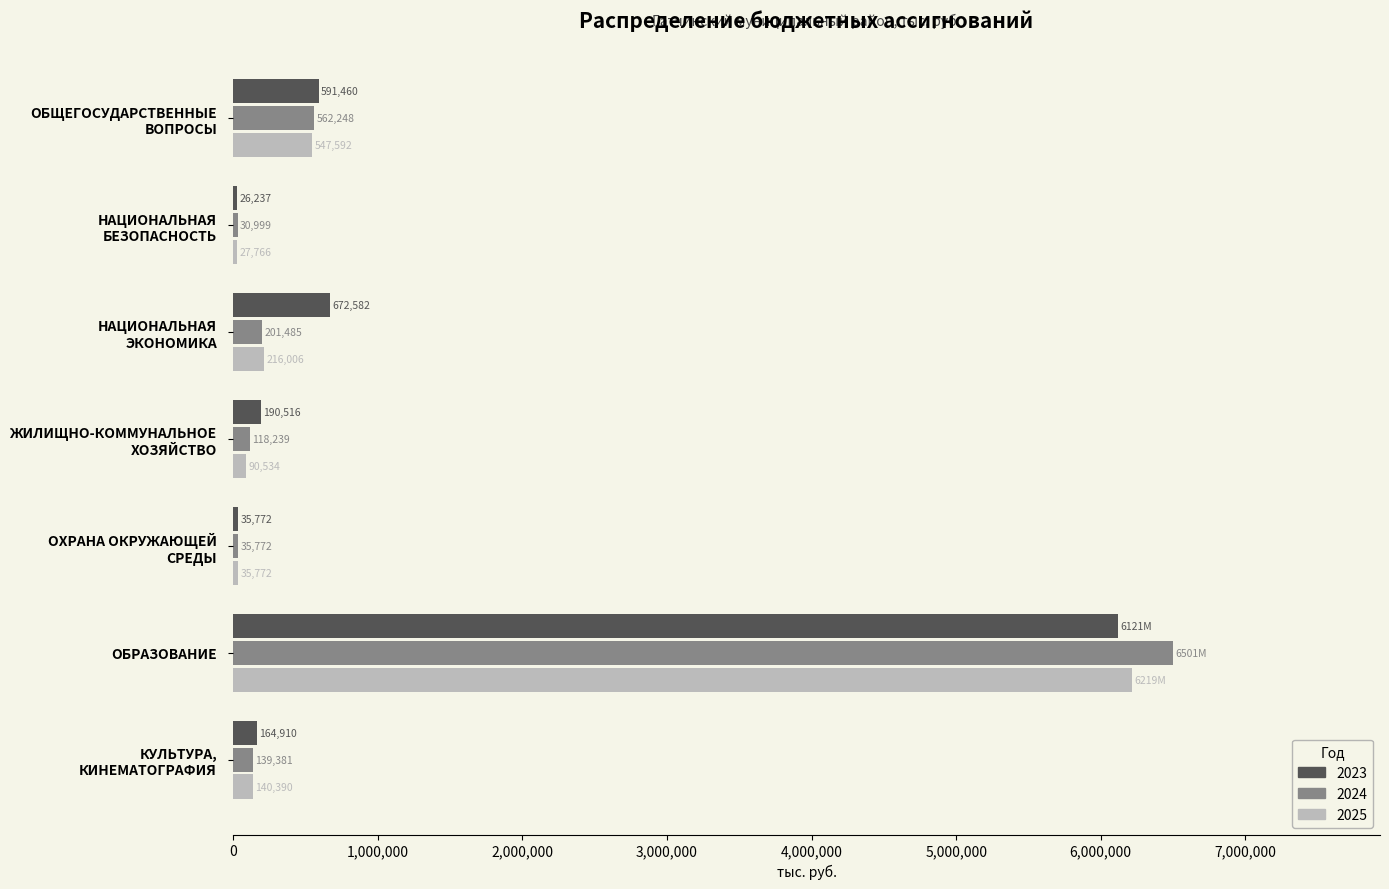

What is the minimum value shown in the chart?

26237.0